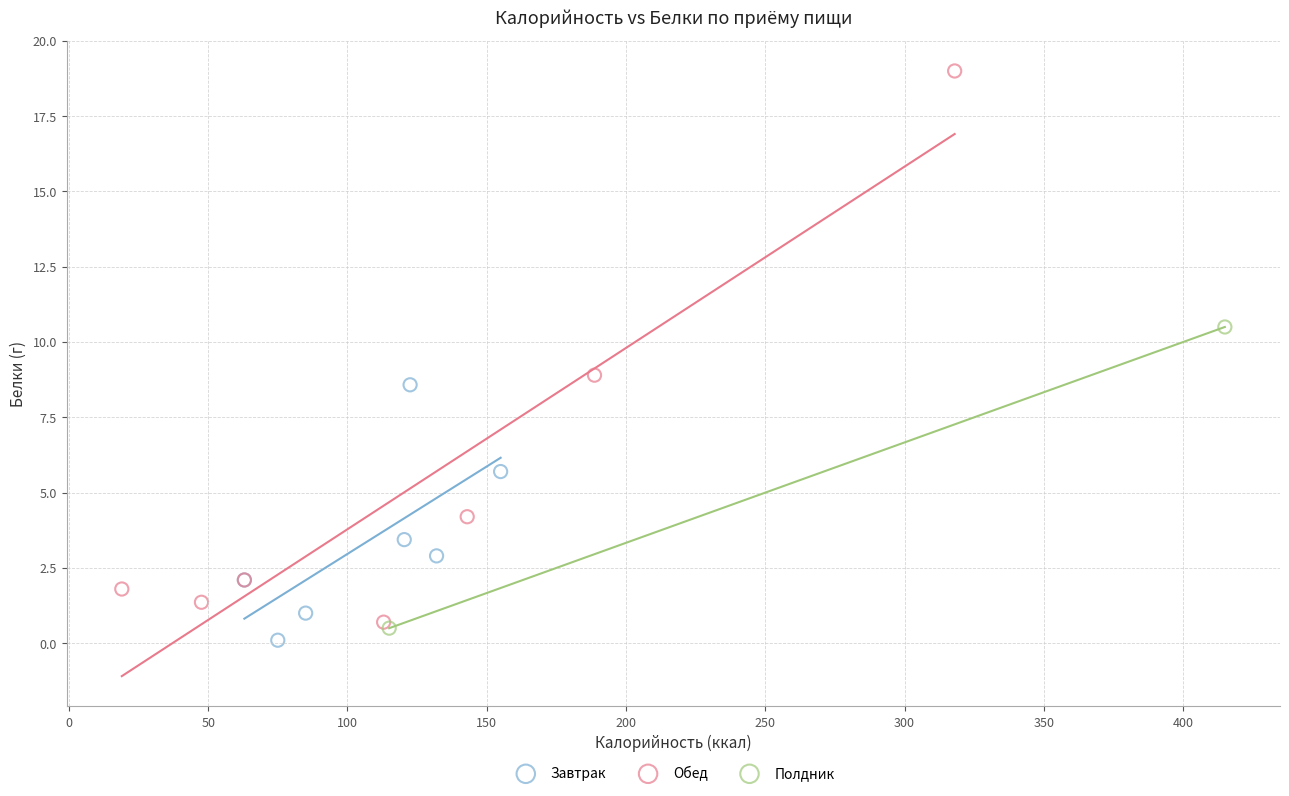

Which series has the largest Y range (max minus min)?

Обед